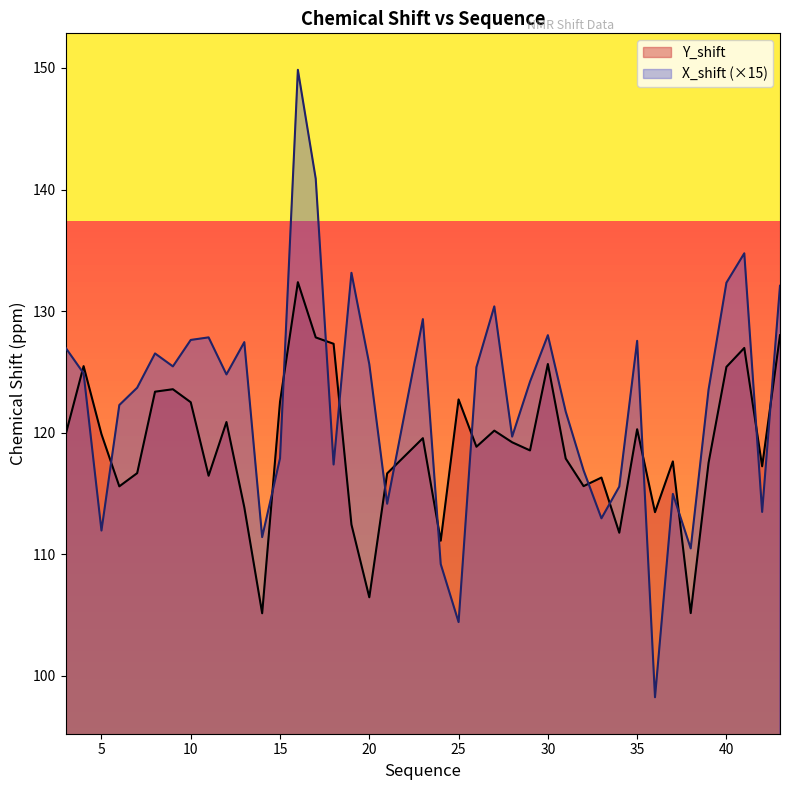

Where does the Y_shift series first go above 119?

3